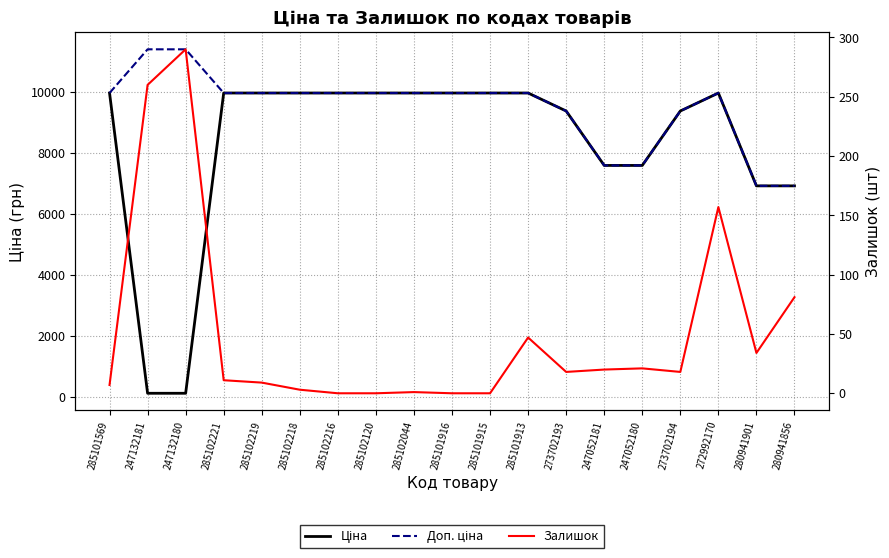

What is the total value across all series at 247052181?

15213.1